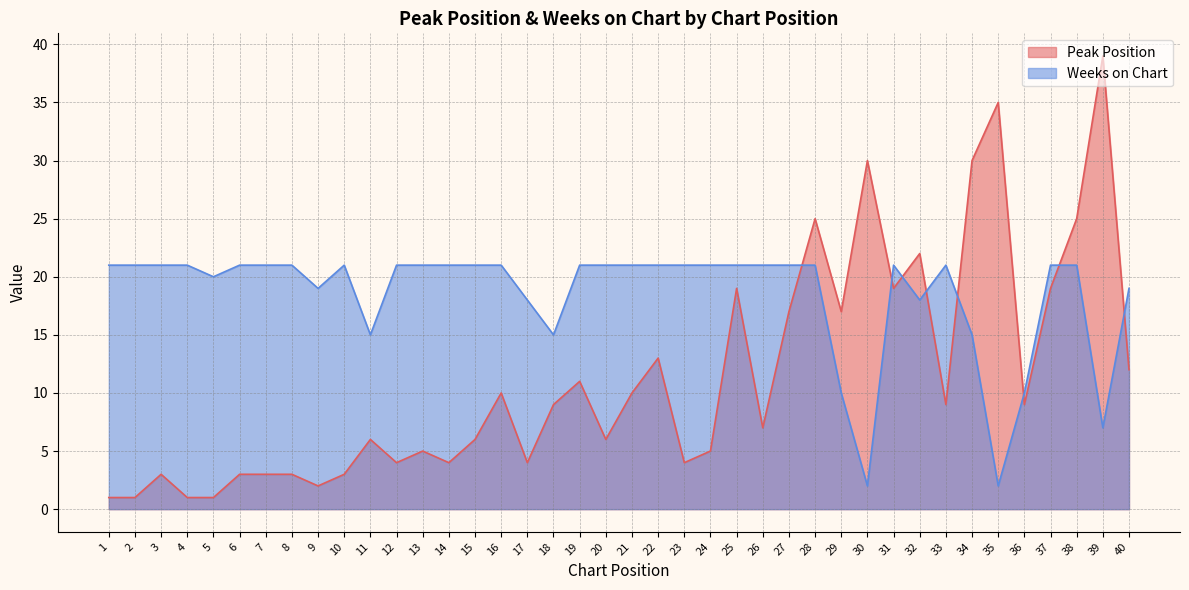

Between 21 and 16, which is larger?

21